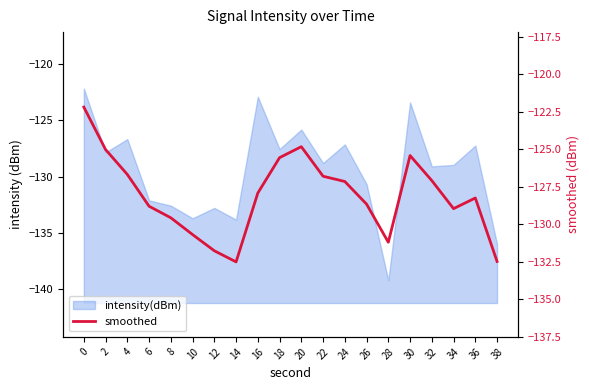

Count the number of categories in the chart.

20